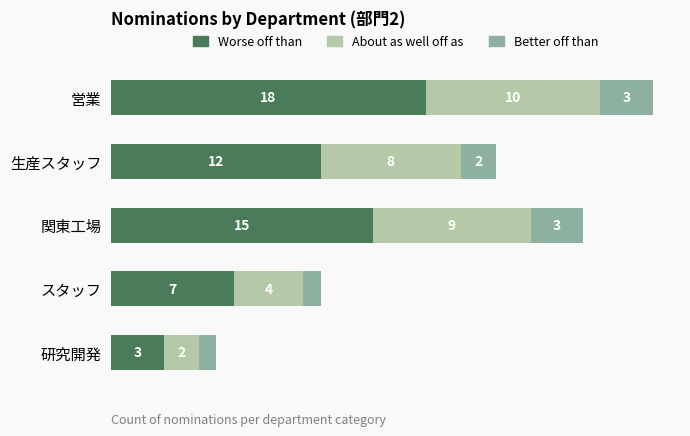

At which category is the sum across all series the highest?

営業